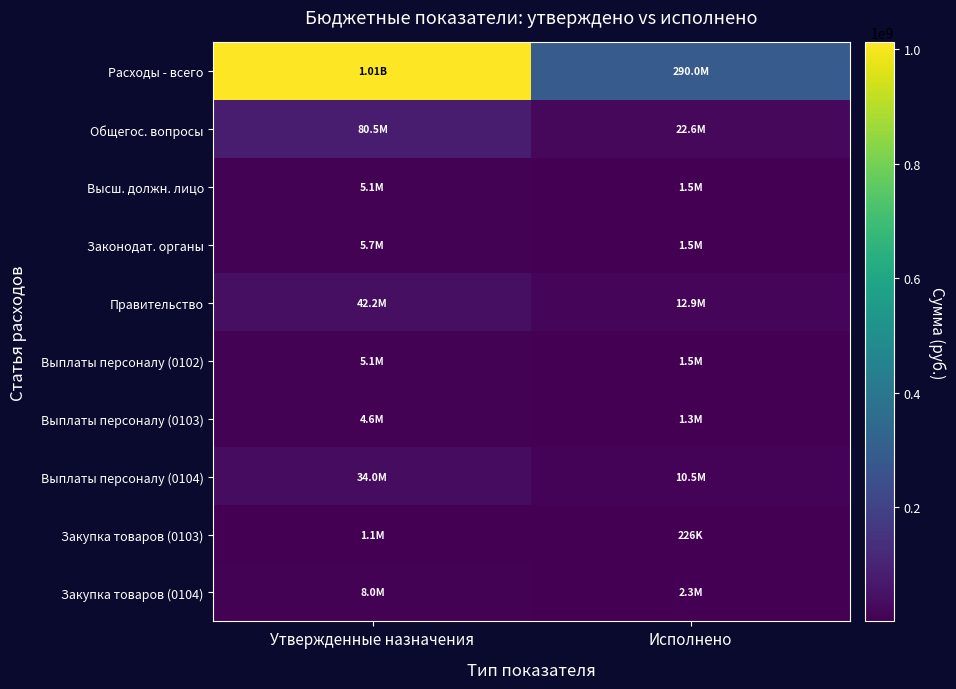

Which series has the largest total across all categories?

Расходы - всего